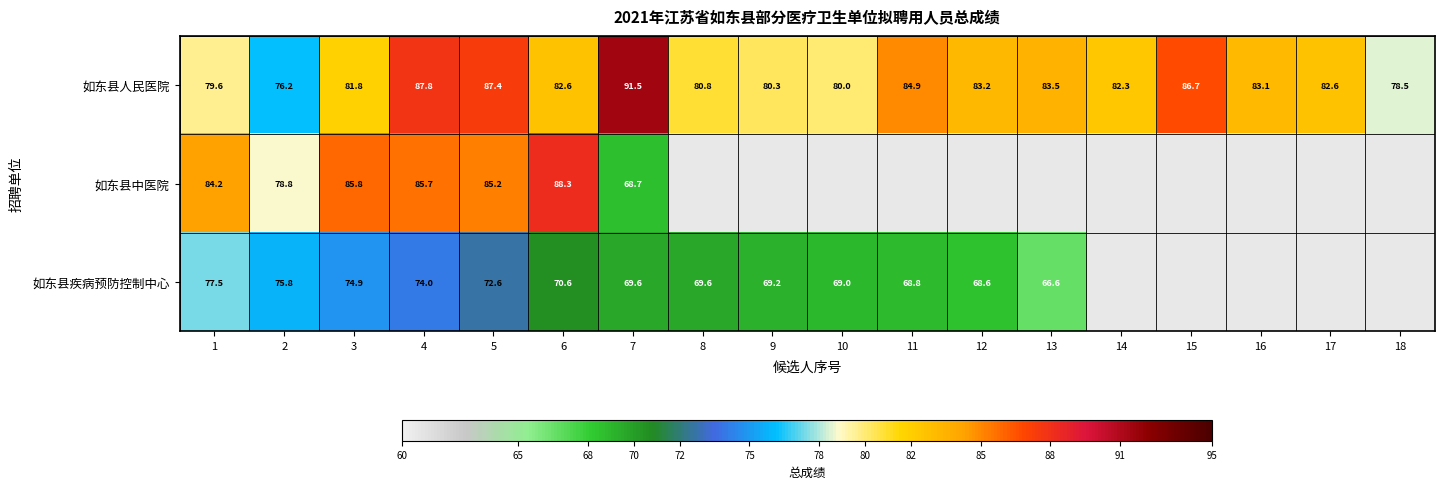

Where does the 如东县人民医院 series first go above 82?

4